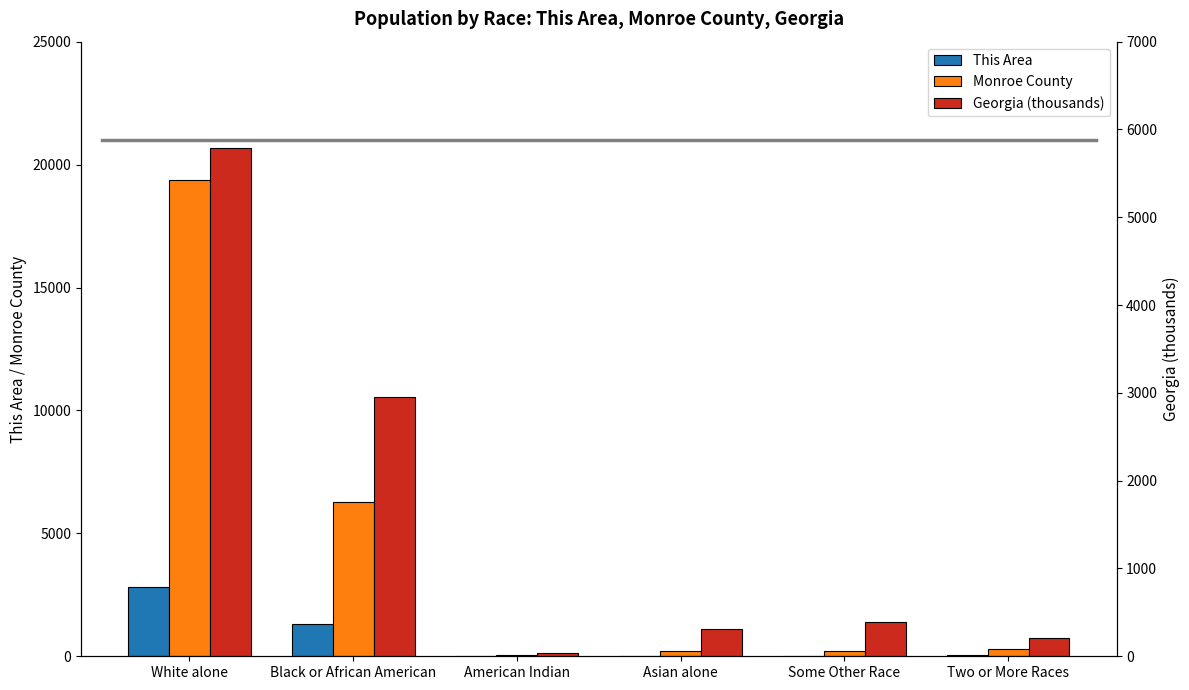

Rank the series by their average value, from lowest to highest.

This Area, Georgia (thousands), Monroe County